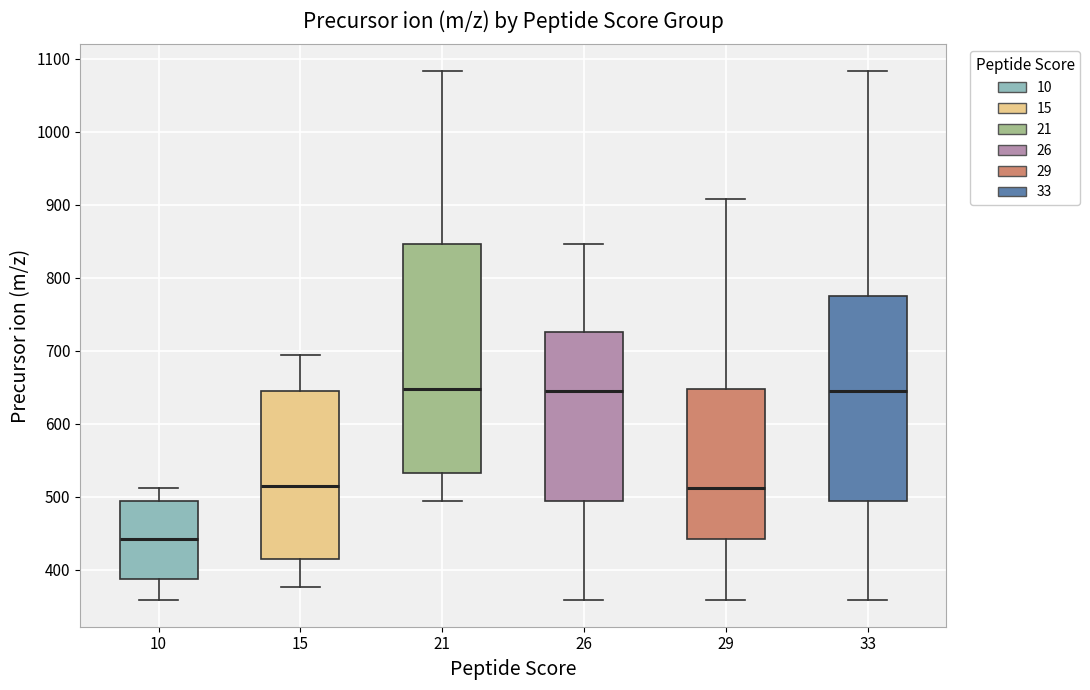

Reading left to right, transcribe this box plot: for each box, give where its median line is, the range the box spans, and where its two whiskers end, as read against the y-axis. The values are not printed on the chart, so give them approximately, as read against the axis.

10: median 440, box 390 to 490, whiskers 360 to 510
15: median 510, box 410 to 640, whiskers 380 to 690
21: median 650, box 530 to 850, whiskers 490 to 1080
26: median 640, box 490 to 730, whiskers 360 to 850
29: median 510, box 440 to 650, whiskers 360 to 910
33: median 640, box 490 to 770, whiskers 360 to 1080